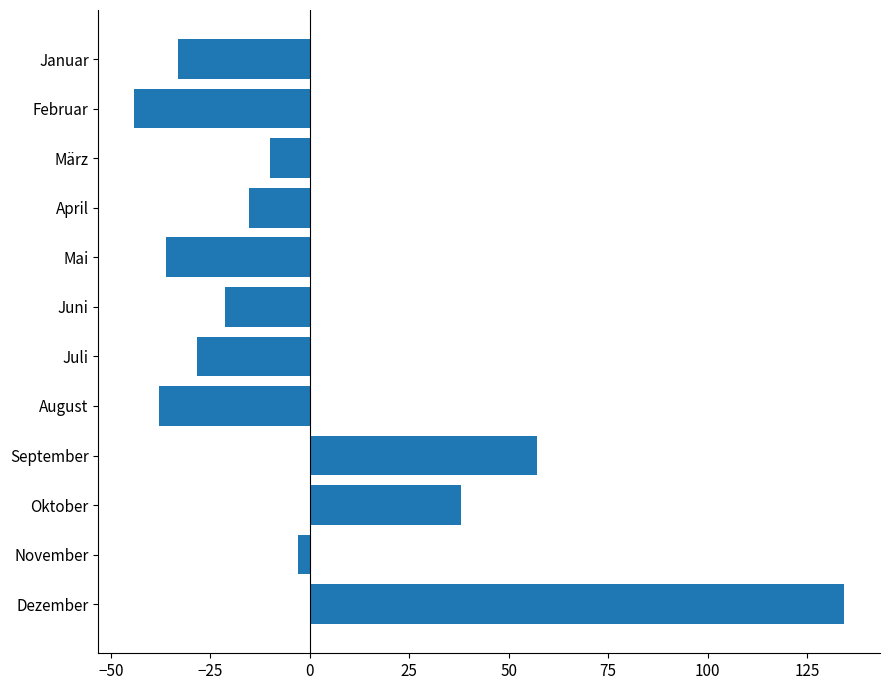

Rank the categories by value from lowest to highest.

Februar, August, Mai, Januar, Juli, Juni, April, März, November, Oktober, September, Dezember